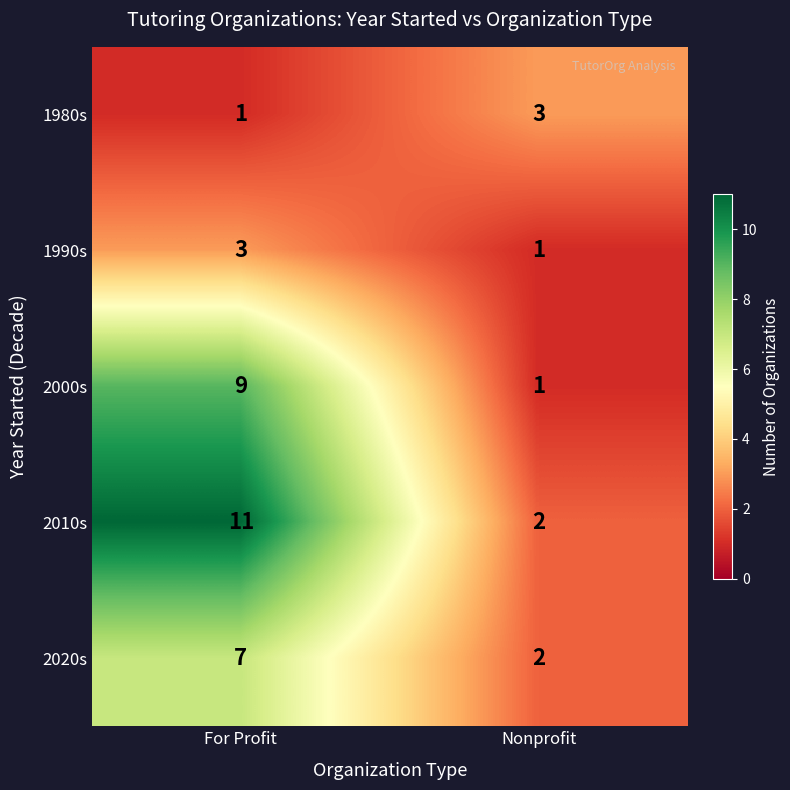

How many series are shown in this chart?

5